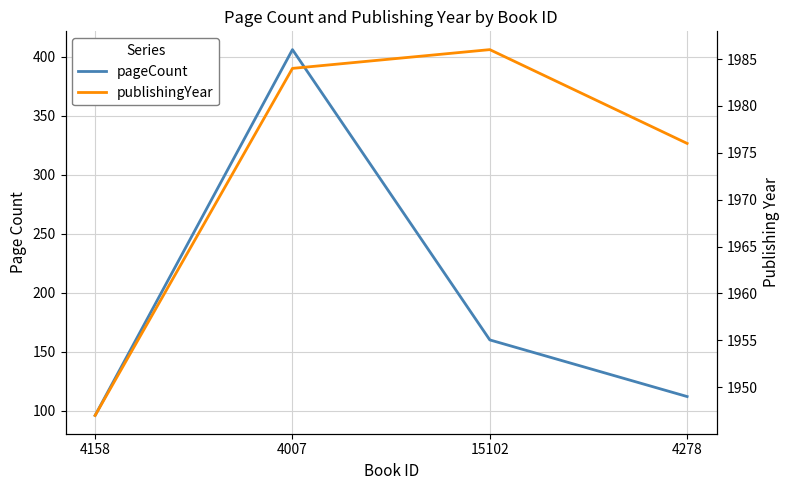

How many series are shown in this chart?

2